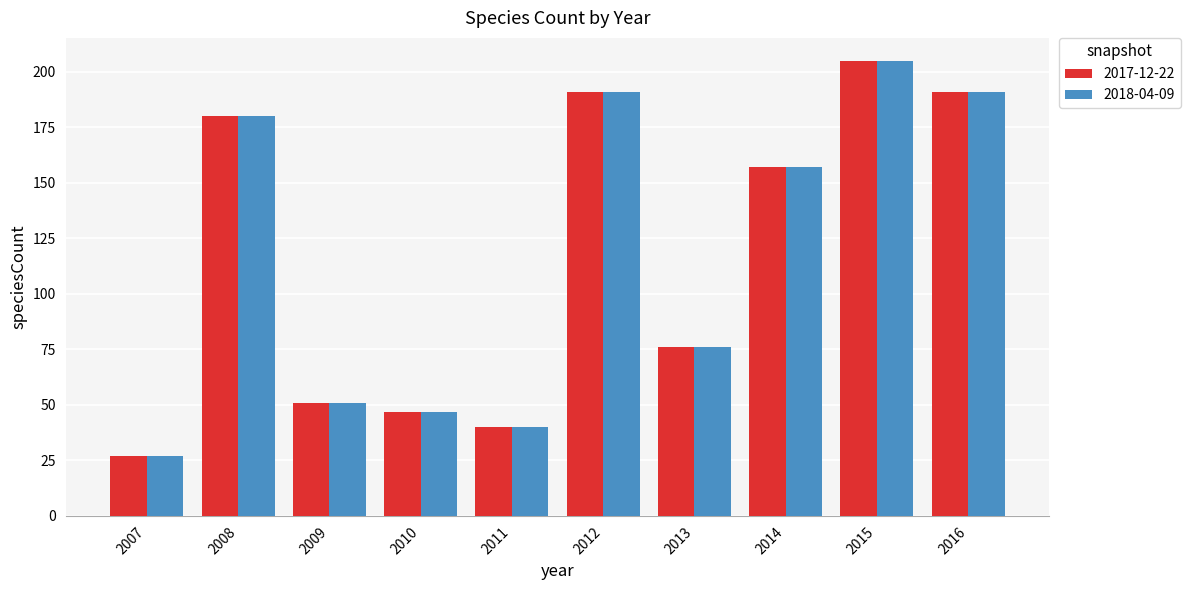

What is the difference between the maximum and minimum values in the 2018-04-09 series?

178